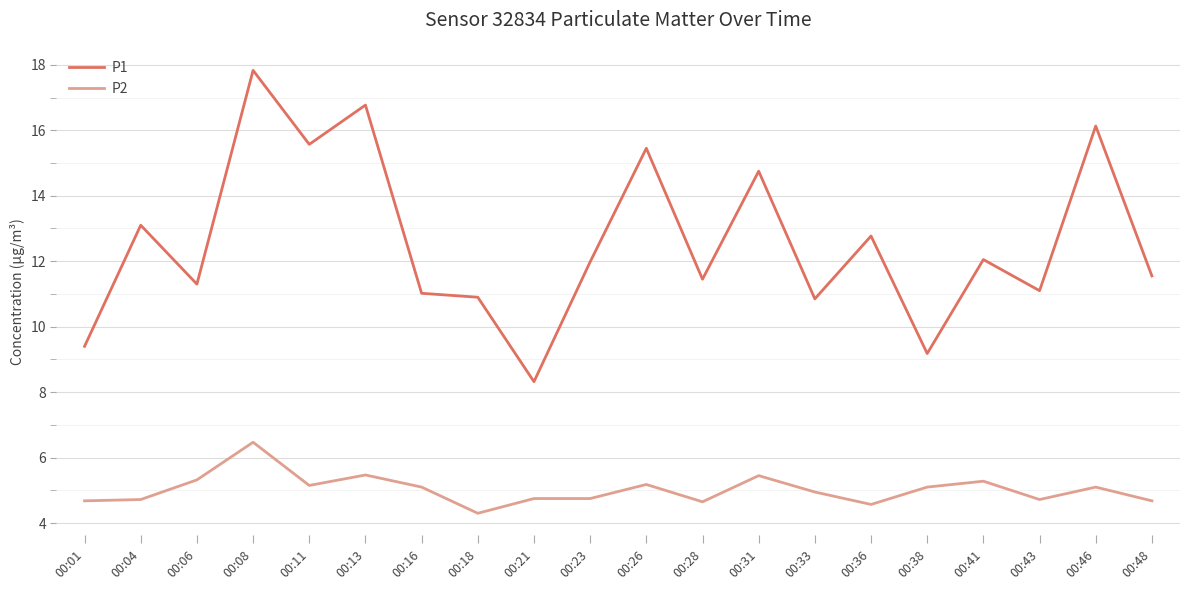

Between 00:16 and 00:26, which series saw the biggest shift?

P1